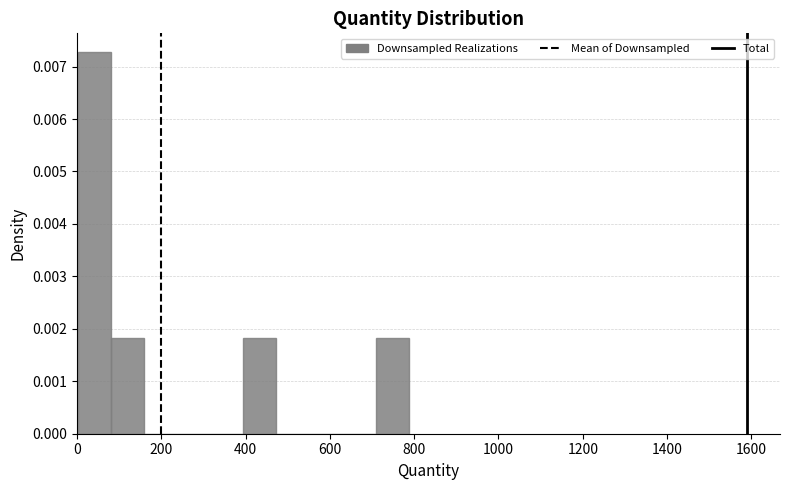

Around what value on the x-axis is the tallest bar? Give the approximate position of its centre, as read against the axis.

40